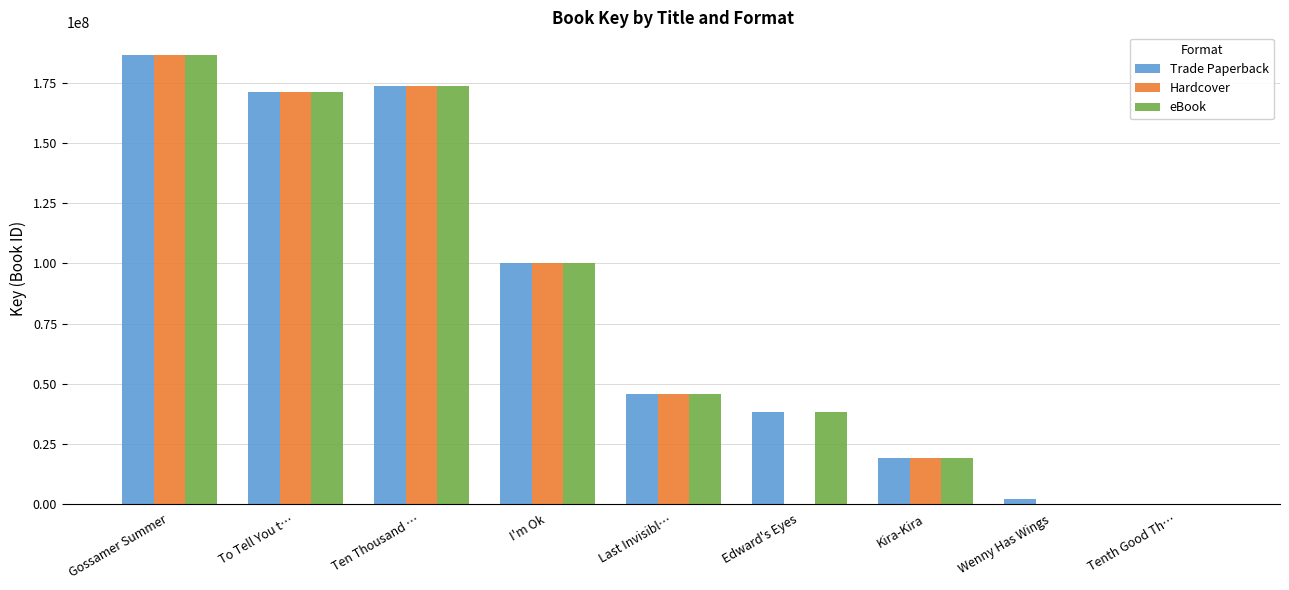

True or false: Hardcover has a value of 115537385 at Ten Thousand ….

False